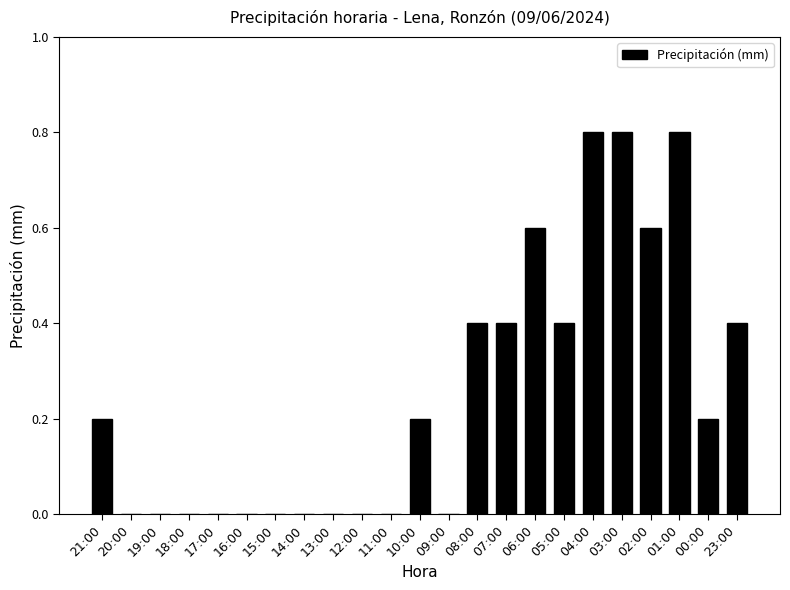

What is the maximum value shown in the chart?

0.8